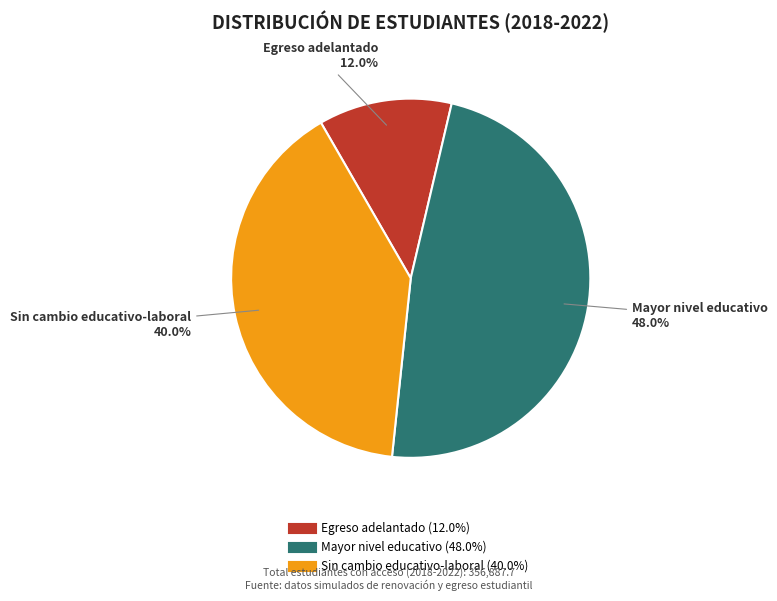

Does any single category account for the majority?

No